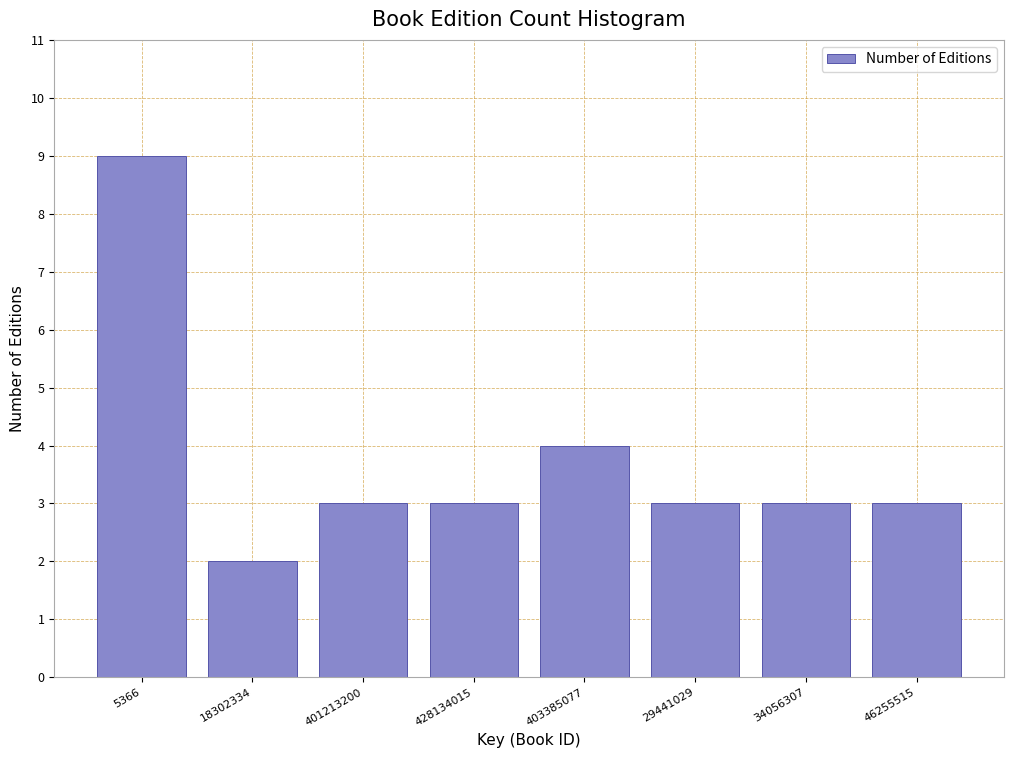

Reading left to right, what are all the values shown in this chart?

5366=9	18302334=2	401213200=3	428134015=3	403385077=4	29441029=3	34056307=3	46255515=3